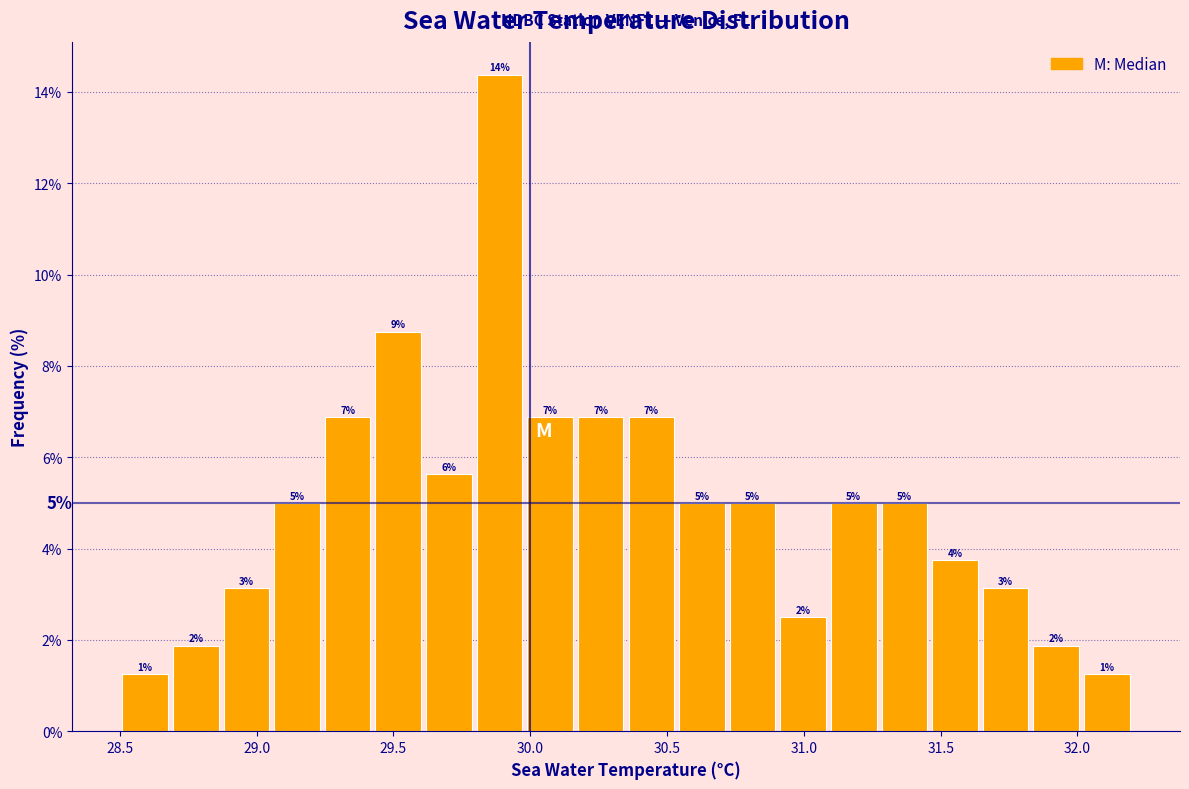

Around what value on the x-axis is the tallest bar? Give the approximate position of its centre, as read against the axis.

29.90